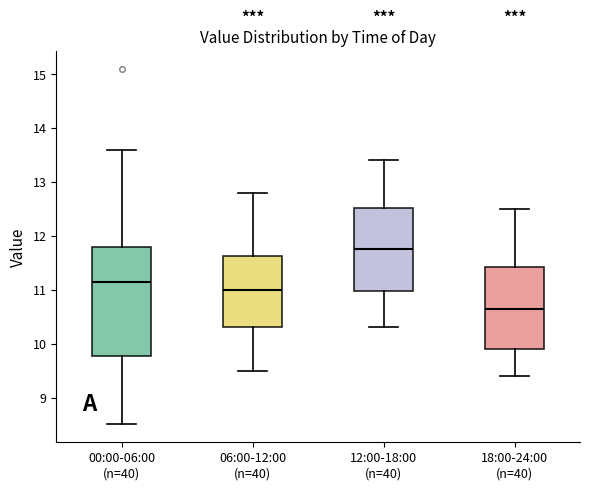

Comparing the boxes themselves (not the whiskers), which one is the tallest?

00:00-06:00 (n=40)